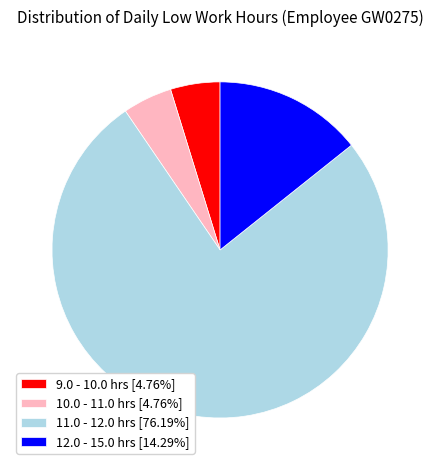

Is the sum of 12.0 - 15.0 hrs [14.29%] and 10.0 - 11.0 hrs [4.76%] greater than half?

No